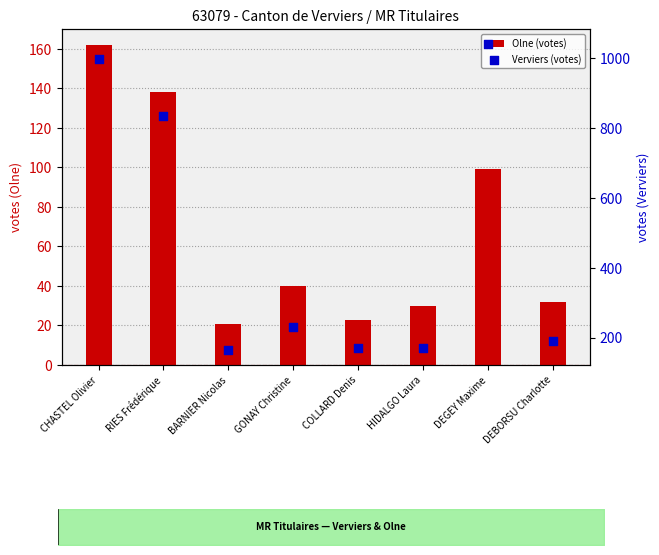

Which series has the largest Y range (max minus min)?

Verviers (votes)